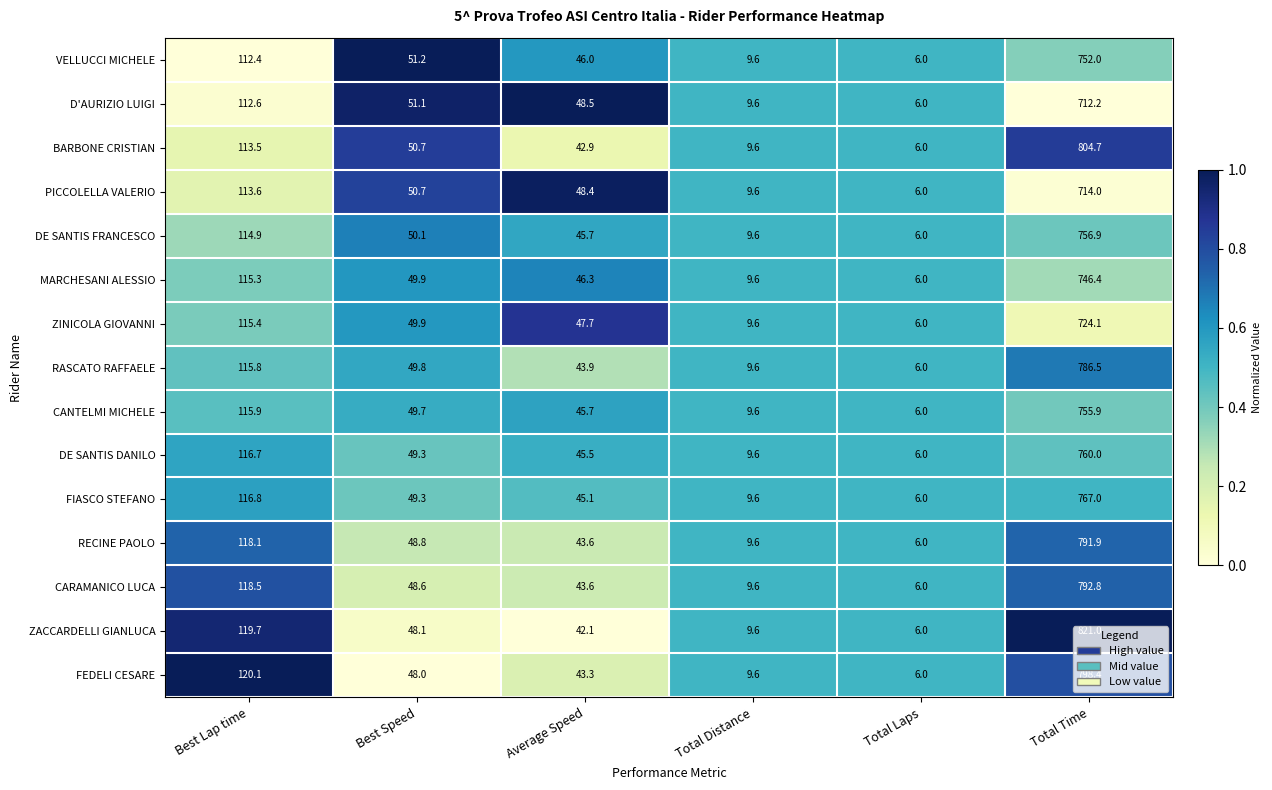

What is the difference between the highest and lowest values at Best Lap time?

7.7